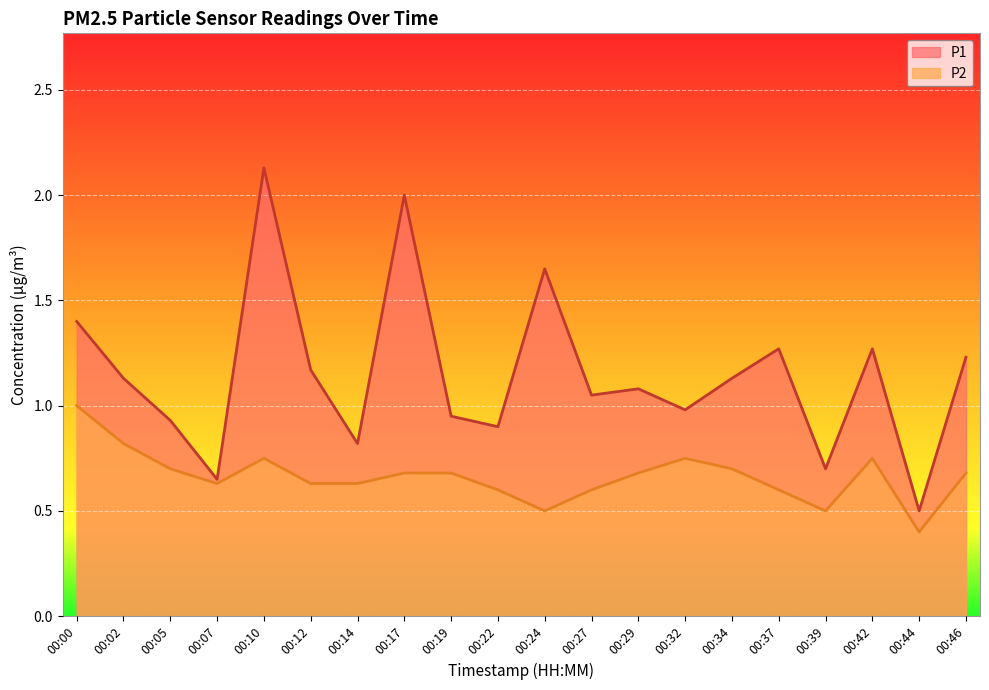

True or false: P2 and P1 cross at least once.

False